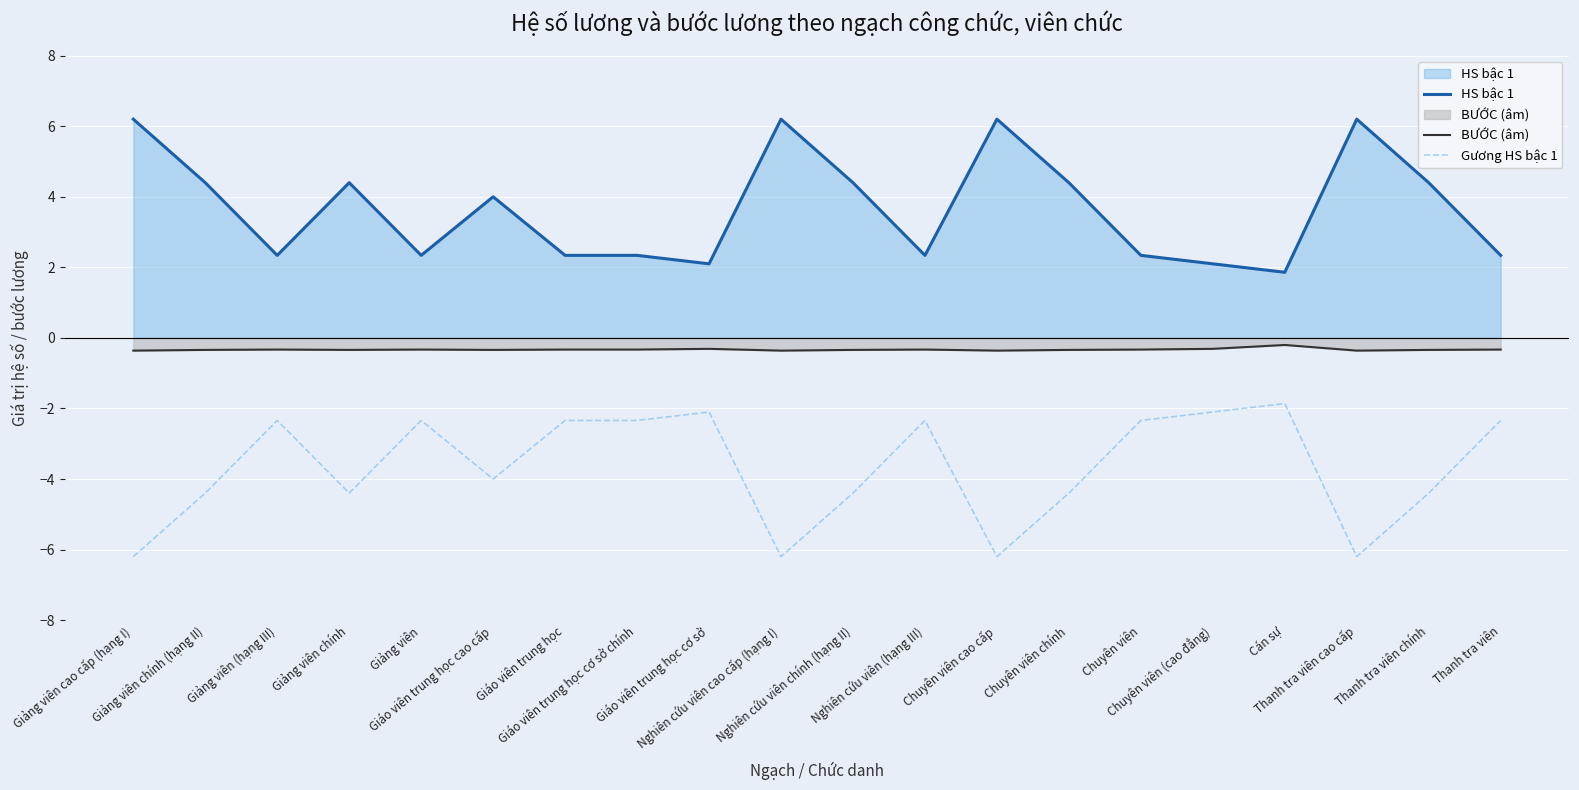

What is the smallest value displayed?

-6.2